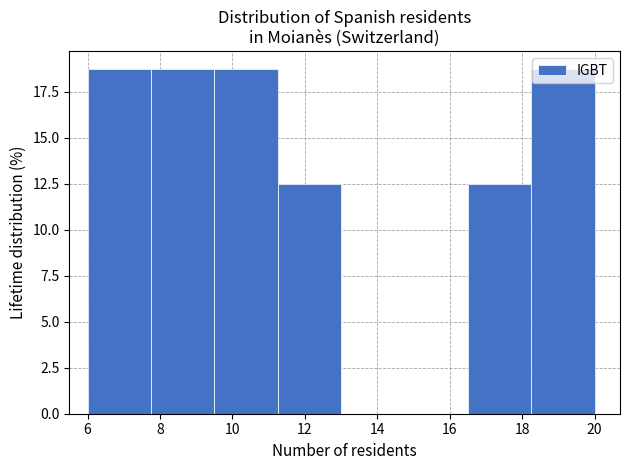

How tall is the bar that spans 16.50 to 18.25 on the x-axis? Neither the bar edges nor the heights are printed on the chart, so give them approximately, as read against the axes.

12.5